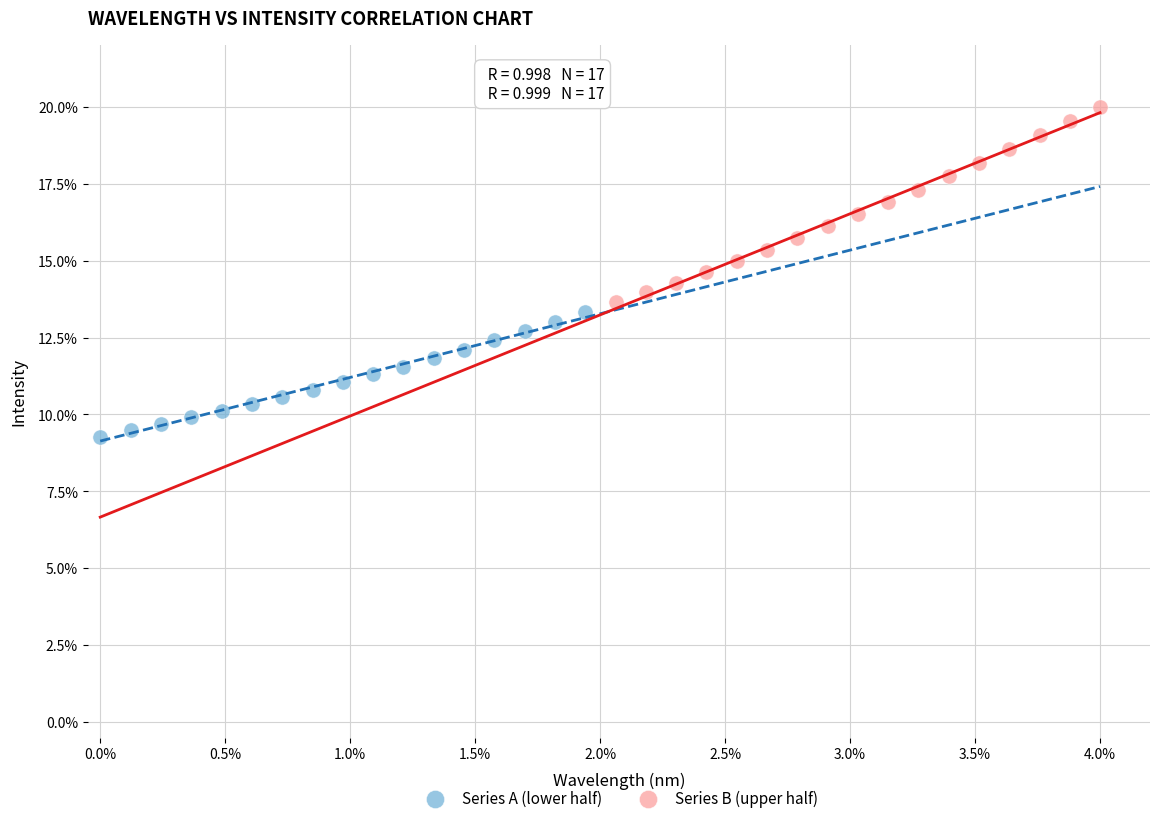

Which series contains the highest Y value?

Series B (upper half)